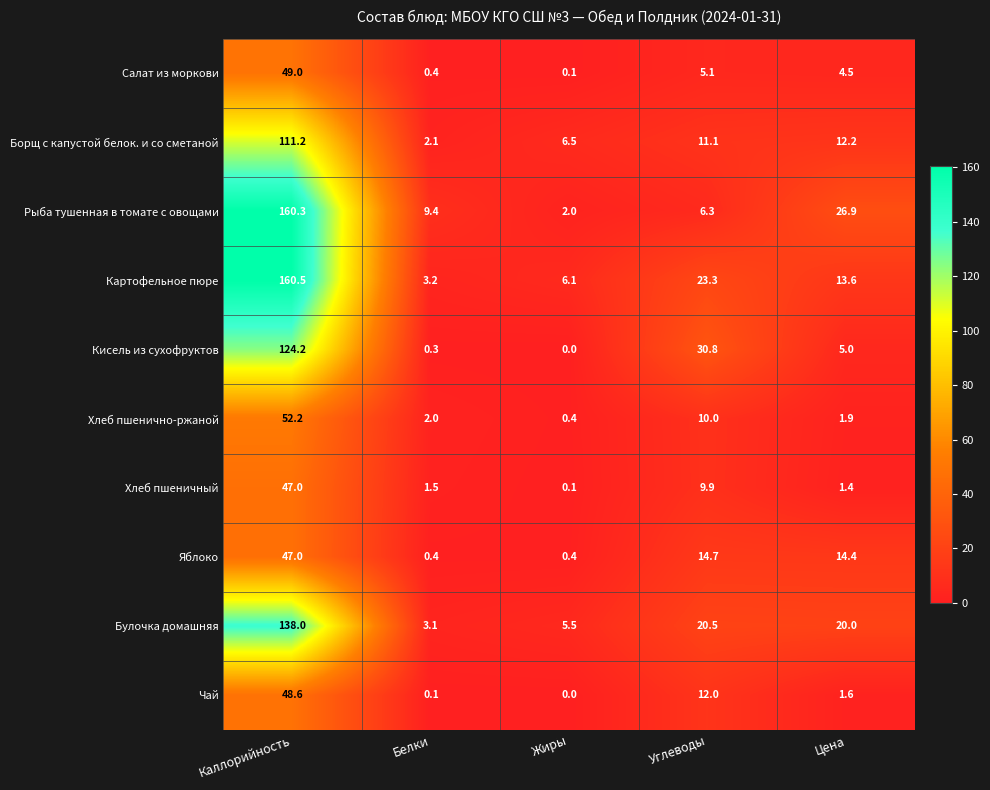

What is the total value across all series at Жиры?

21.1